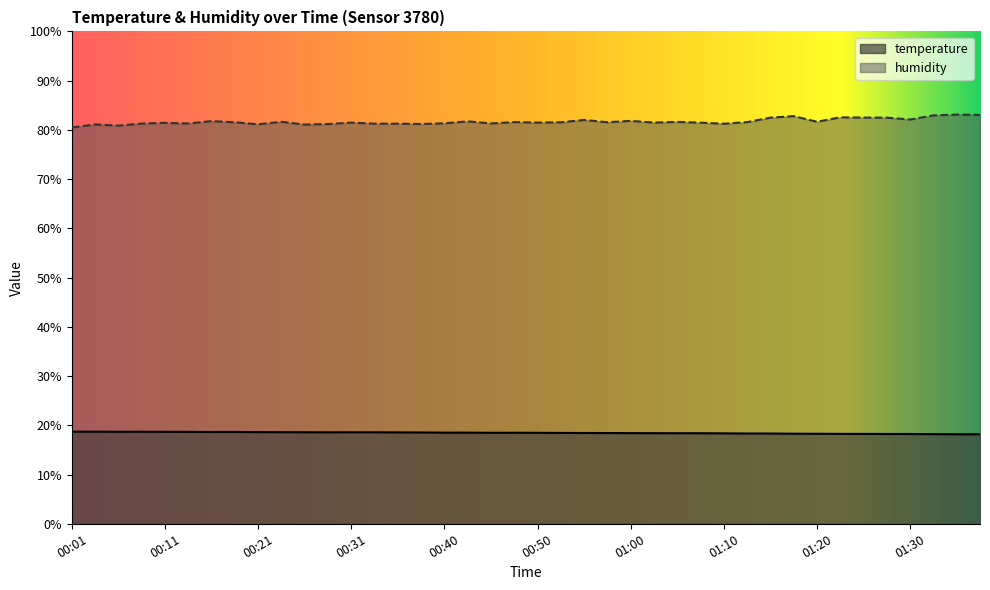

Reading left to right, what are all the values shown in this chart?

temperature: 00:01=18.7	00:03=18.7	00:06=18.7	00:08=18.7	00:11=18.7	00:13=18.7	00:16=18.6	00:18=18.6	00:21=18.6	00:23=18.6	00:26=18.6	00:28=18.6	00:31=18.6	00:33=18.6	00:36=18.6	00:38=18.5	00:40=18.5	00:43=18.5	00:45=18.5	00:48=18.5	00:50=18.5	00:53=18.4	00:55=18.4	00:58=18.4	01:00=18.4	01:03=18.4	01:05=18.4	01:08=18.4	01:10=18.4	01:13=18.3	01:15=18.3	01:18=18.3	01:20=18.3	01:23=18.3	01:25=18.2	01:28=18.2	01:30=18.2	01:33=18.2	01:35=18.2	01:38=18.2
humidity: 00:01=80.5	00:03=81.1	00:06=80.9	00:08=81.3	00:11=81.4	00:13=81.3	00:16=81.8	00:18=81.5	00:21=81.1	00:23=81.6	00:26=81.1	00:28=81.2	00:31=81.5	00:33=81.3	00:36=81.3	00:38=81.2	00:40=81.3	00:43=81.7	00:45=81.3	00:48=81.6	00:50=81.5	00:53=81.5	00:55=82.0	00:58=81.5	01:00=81.8	01:03=81.5	01:05=81.6	01:08=81.5	01:10=81.2	01:13=81.6	01:15=82.5	01:18=82.8	01:20=81.7	01:23=82.5	01:25=82.5	01:28=82.5	01:30=82.1	01:33=82.9	01:35=83.1	01:38=83.0